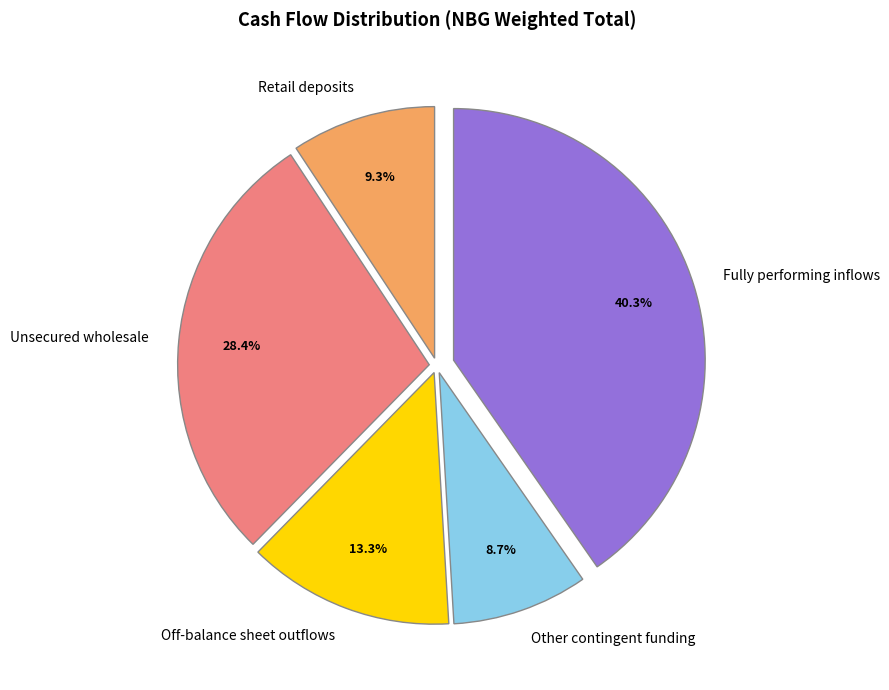

What portion of the pie excludes Retail deposits?

90.7%